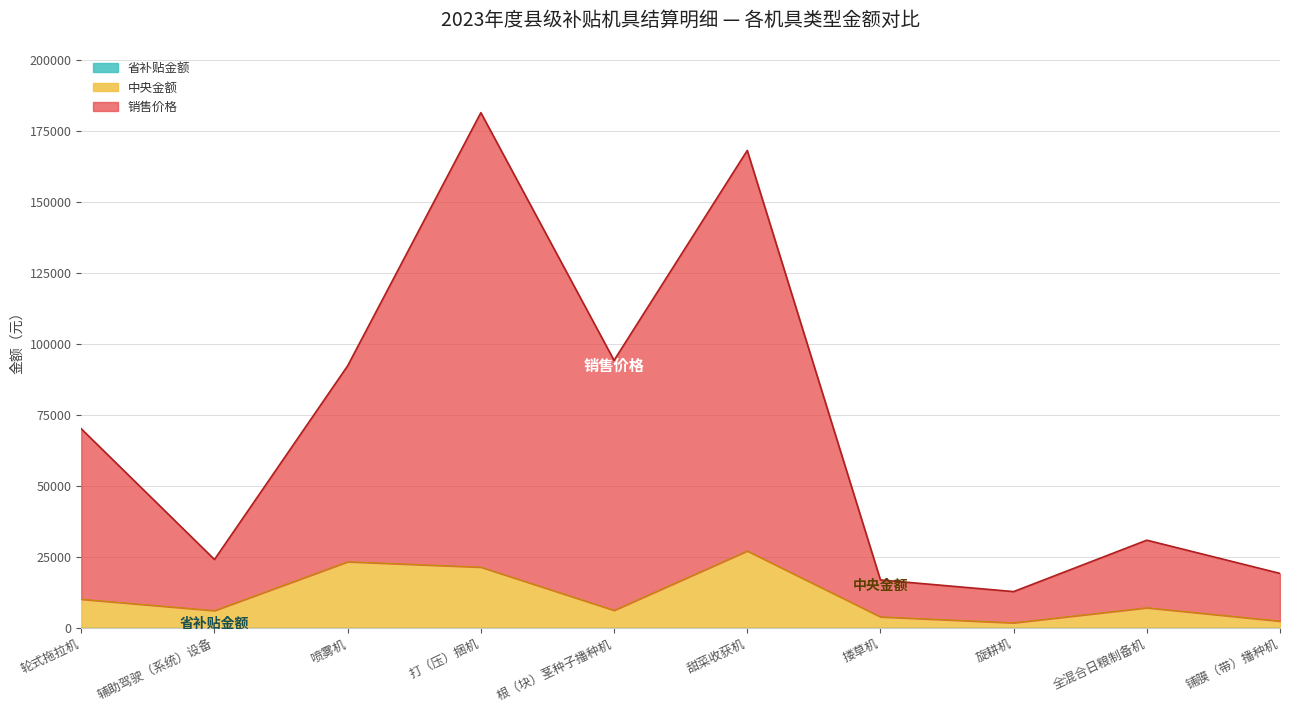

What is the average value of the 中央金额 series?

10840